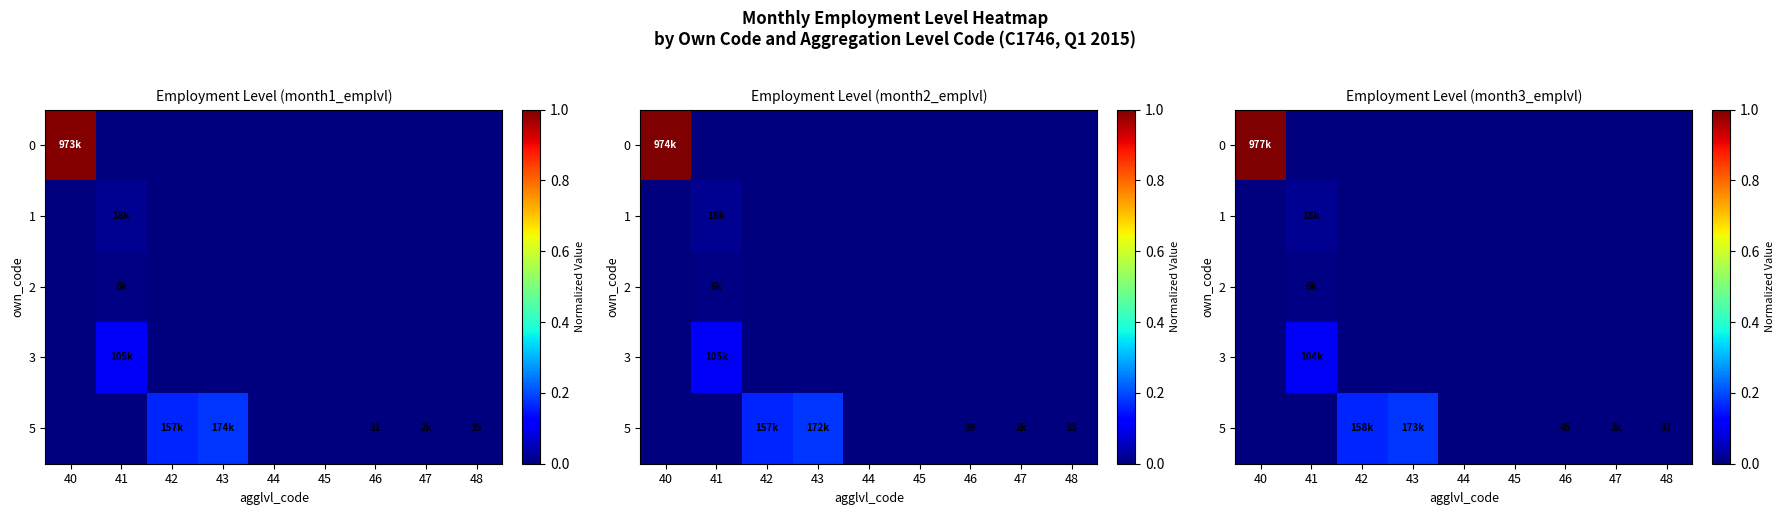

What is the greatest value displayed?

1.0